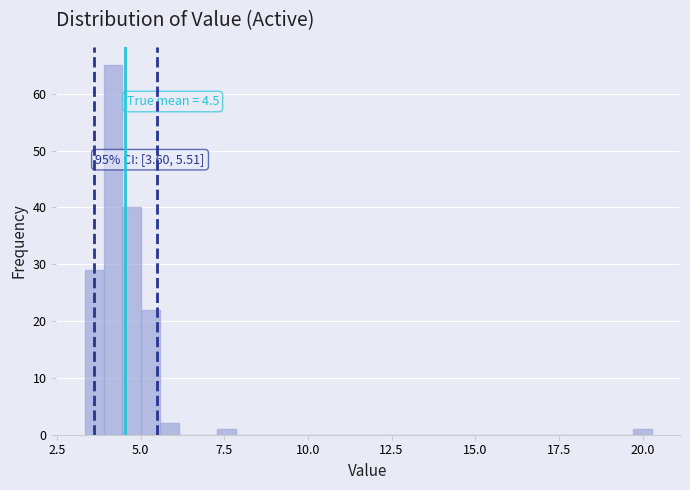

Read against the x-axis, roughly where is the centre of the tallest bar?

4.0